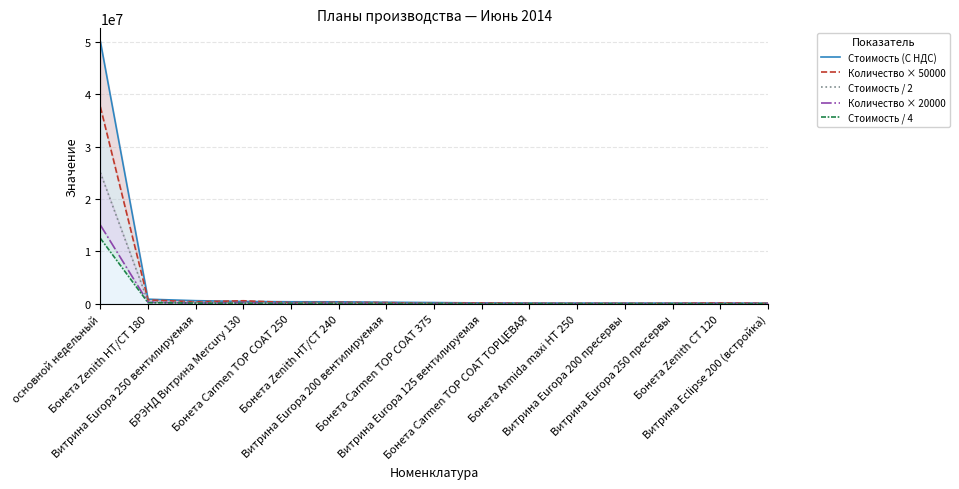

Reading left to right, transcribe all the data shown in this chart.

Стоимость (С НДС): 50076212.0	899474.0	617327.0	466692.0	405780.0	399704.0	315711.0	258012.0	186844.0	166500.0	155004.0	153864.0	152591.0	149245.0	146561.0
Количество × 50000: 37600000.0	750000.0	400000.0	600000.0	250000.0	300000.0	250000.0	100000.0	200000.0	100000.0	100000.0	100000.0	100000.0	200000.0	100000.0
Стоимость / 2: 25038106.0	449737.0	308663.5	233346.0	202890.0	199852.0	157855.5	129006.0	93422.0	83250.0	77502.0	76932.0	76295.5	74622.5	73280.5
Количество × 20000: 15040000.0	300000.0	160000.0	240000.0	100000.0	120000.0	100000.0	40000.0	80000.0	40000.0	40000.0	40000.0	40000.0	80000.0	40000.0
Стоимость / 4: 12519053.0	224868.5	154331.8	116673.0	101445.0	99926.0	78927.8	64503.0	46711.0	41625.0	38751.0	38466.0	38147.8	37311.2	36640.2